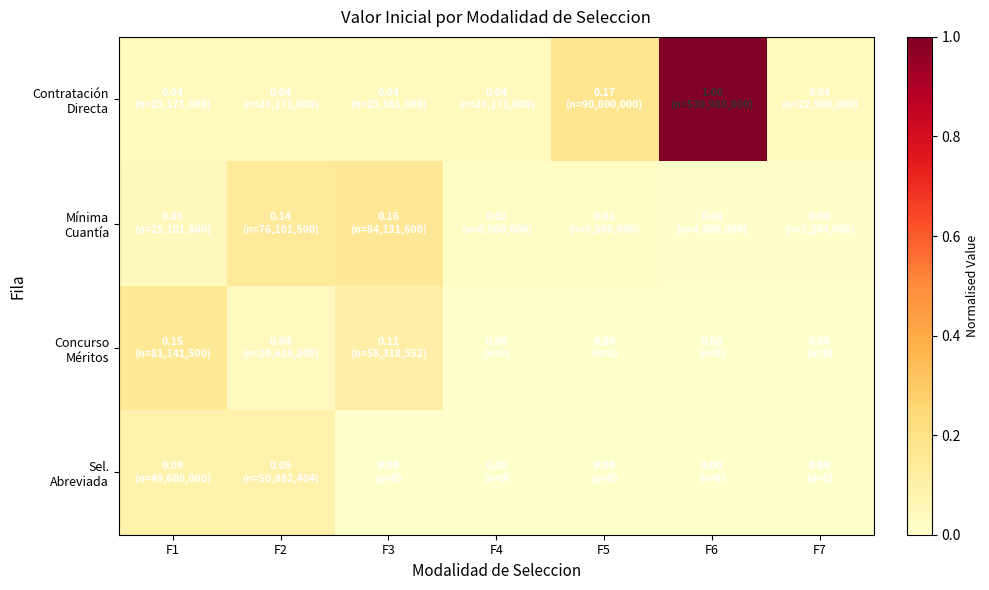

At which category is the sum across all series the highest?

F6